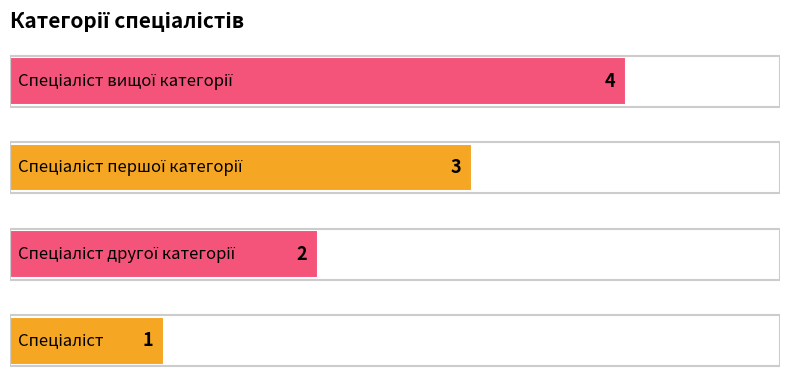

What is the difference between the maximum and minimum values?

3